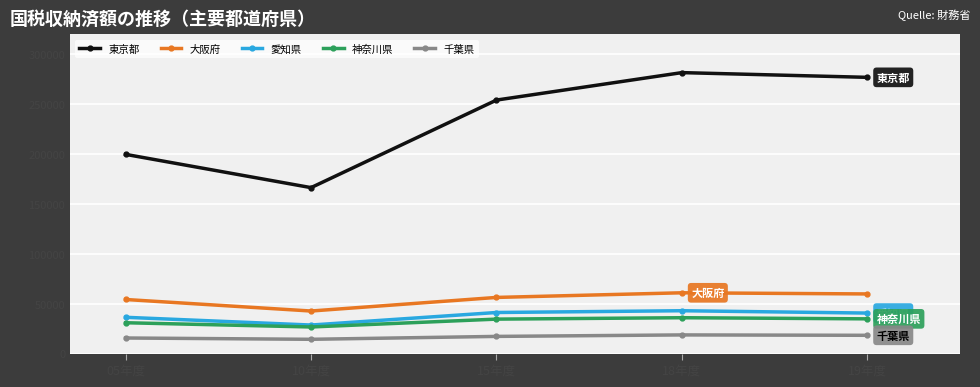

What is the difference between the maximum and minimum values in the 神奈川県 series?

9282.8